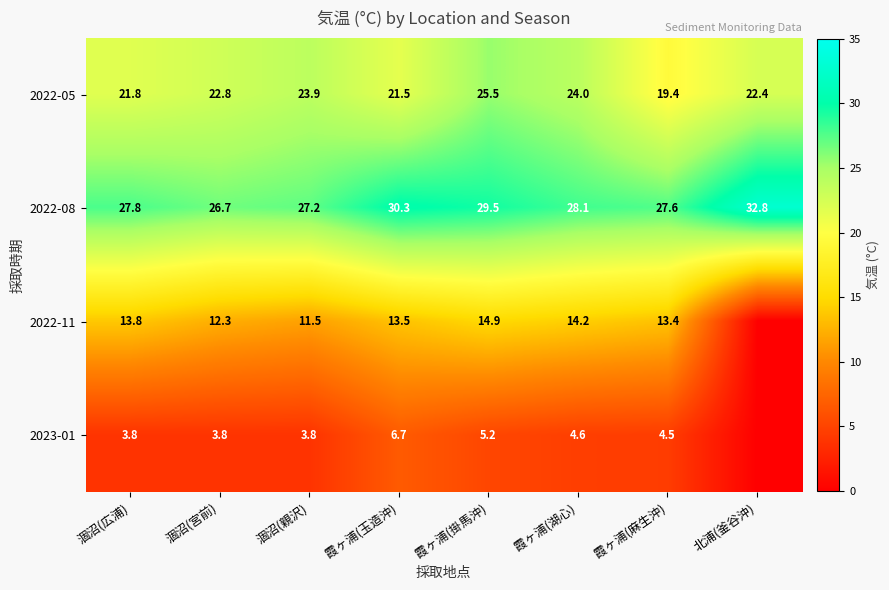

Where is 2022-05 nearest to the value 22?

涸沼(広浦)